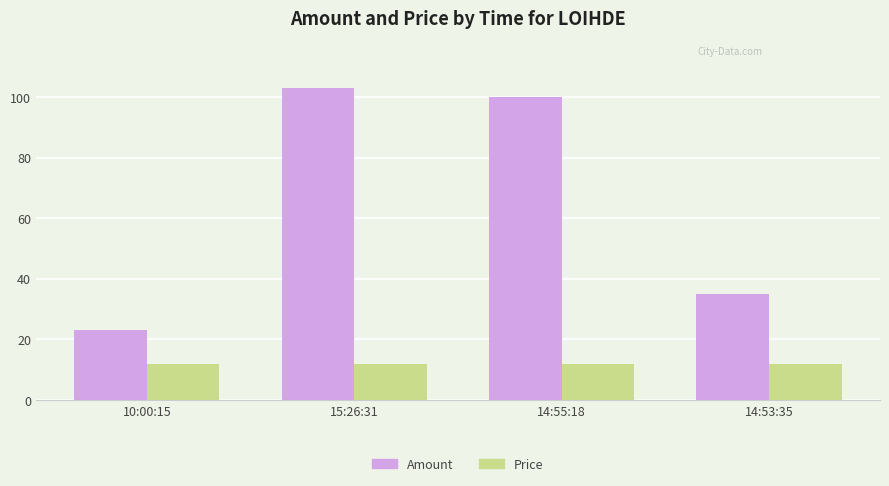

At which label is Amount closest to 63?

14:53:35